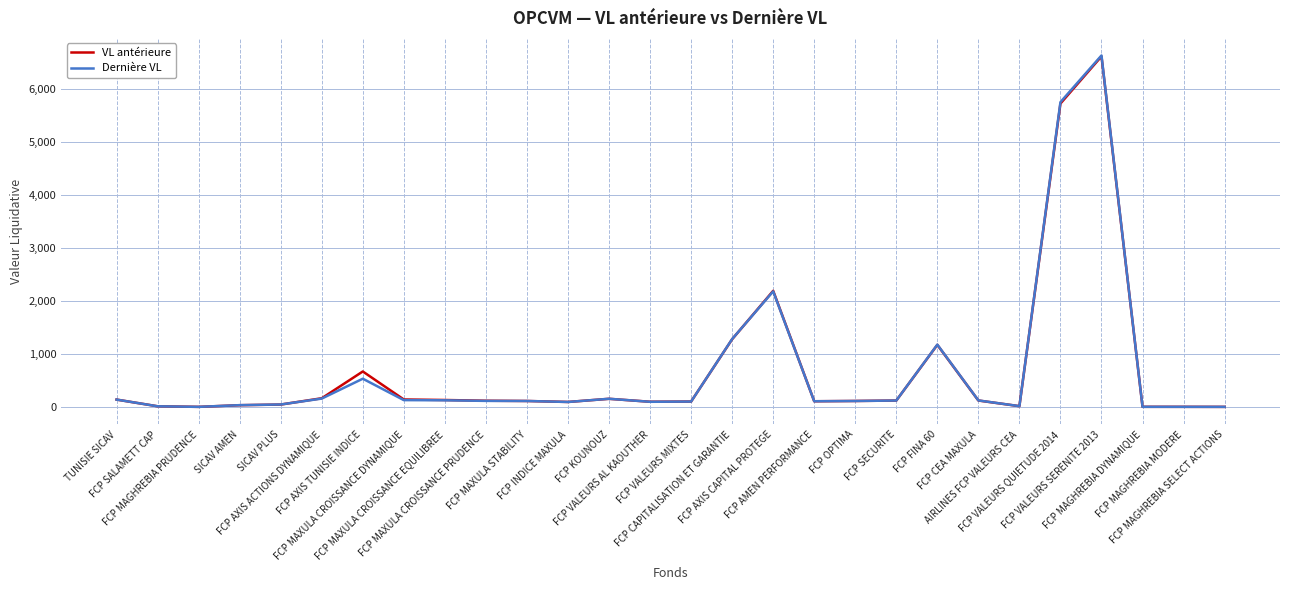

What is the greatest value displayed?

6632.8